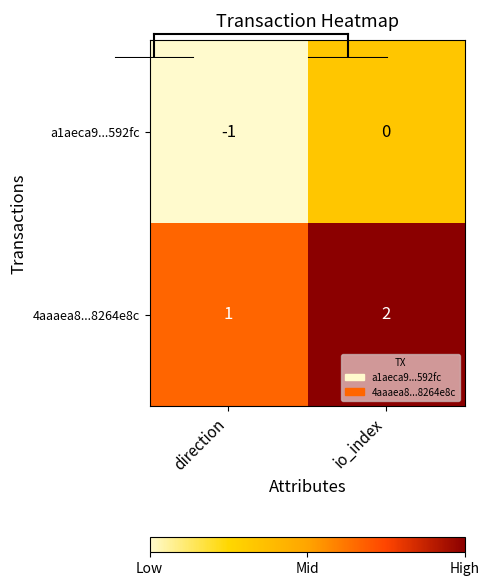

What is the sum of the 4aaaea8...8264e8c values at direction and io_index?

3